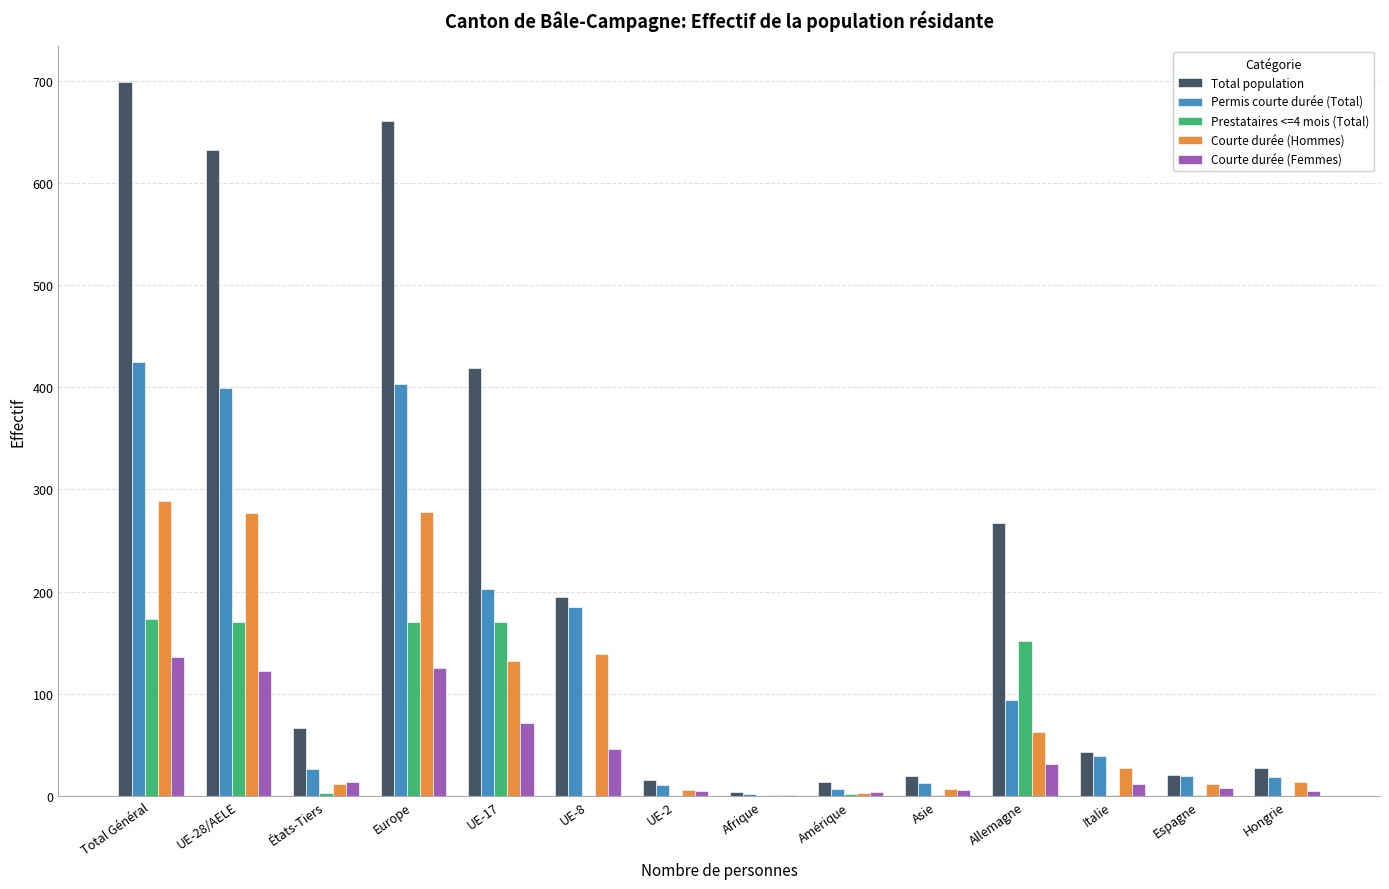

Which category has the highest value in the Total population series?

Total Général